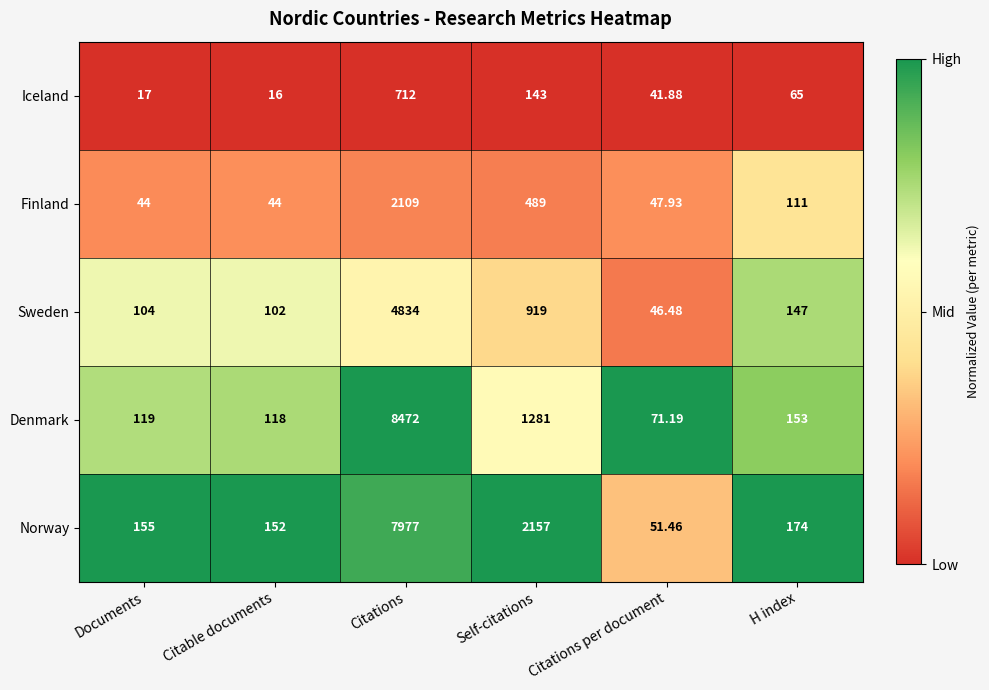

Which series has the largest range (max minus min)?

Denmark